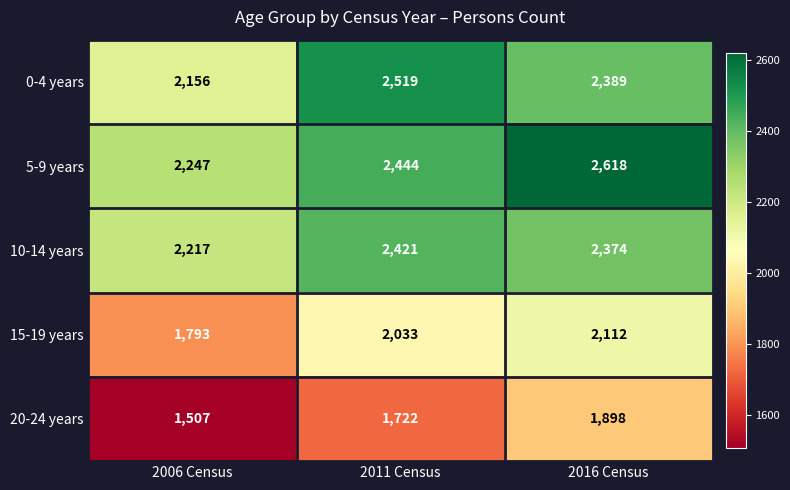

Reading left to right, list all the values displayed in this chart.

0-4 years: 2006 Census=2156	2011 Census=2519	2016 Census=2389
5-9 years: 2006 Census=2247	2011 Census=2444	2016 Census=2618
10-14 years: 2006 Census=2217	2011 Census=2421	2016 Census=2374
15-19 years: 2006 Census=1793	2011 Census=2033	2016 Census=2112
20-24 years: 2006 Census=1507	2011 Census=1722	2016 Census=1898